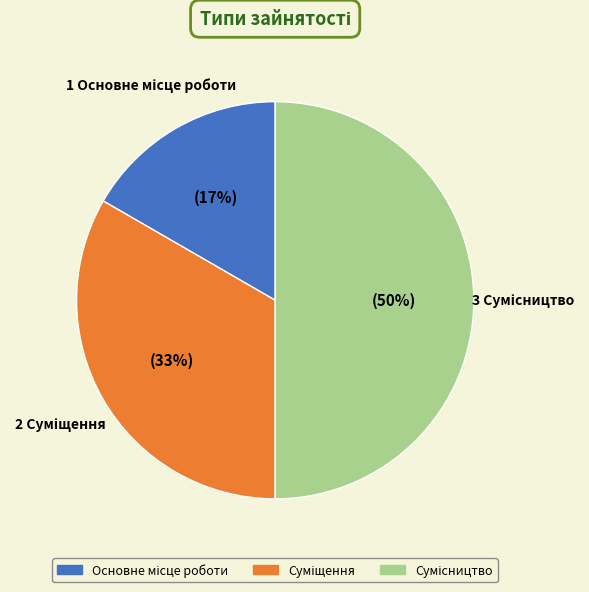

To the nearest percent, what is the difference between the largest and smallest slice percentages?

33%